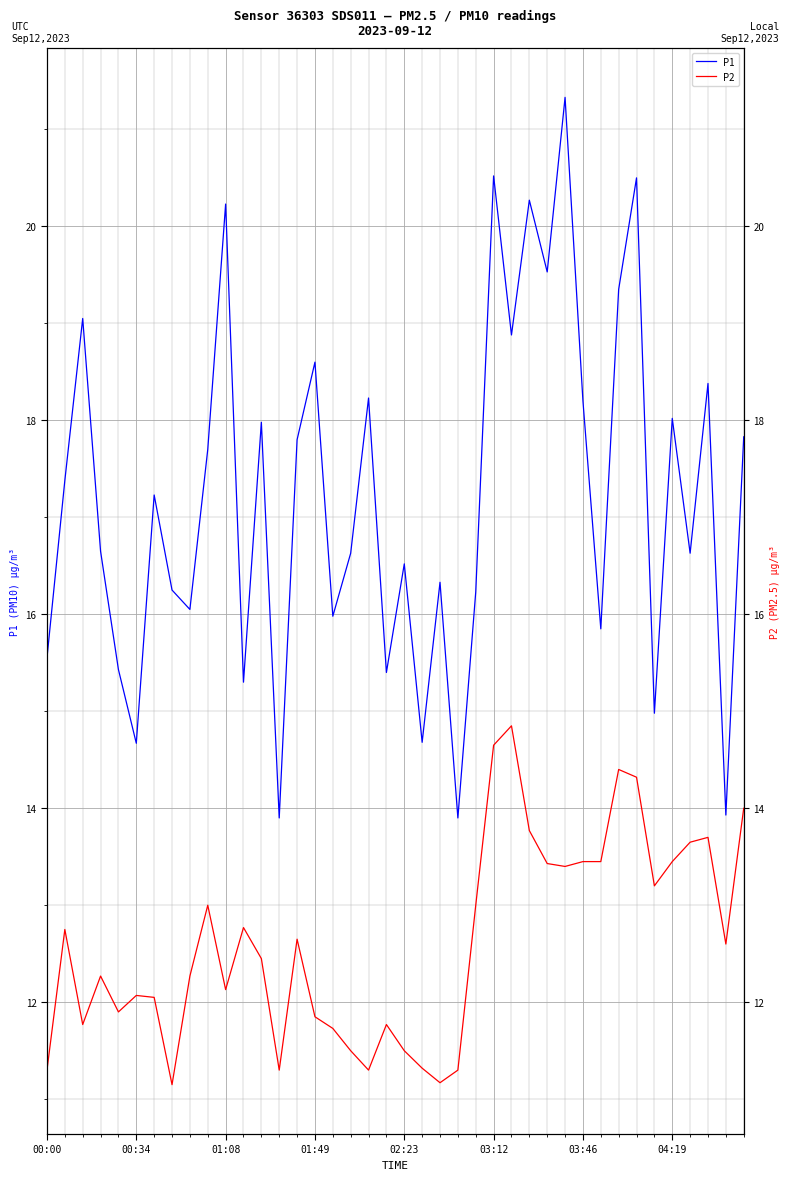

Reading right to left, extract all data points from this chart.

P1: 17.8	13.9	18.4	16.6	18.0	15.0	20.5	19.4	15.8	18.2	21.3	19.5	20.3	18.9	20.5	16.2	13.9	16.3	14.7	16.5	15.4	18.2	16.6	16.0	18.6	17.8	13.9	18.0	15.3	20.2	17.7	16.1	16.2	17.2	14.7	15.4	16.6	19.1	17.4	15.6
P2: 14.0	12.6	13.7	13.7	13.4	13.2	14.3	14.4	13.4	13.4	13.4	13.4	13.8	14.8	14.7	13.0	11.3	11.2	11.3	11.5	11.8	11.3	11.5	11.7	11.8	12.7	11.3	12.4	12.8	12.1	13.0	12.3	11.2	12.1	12.1	11.9	12.3	11.8	12.8	11.3